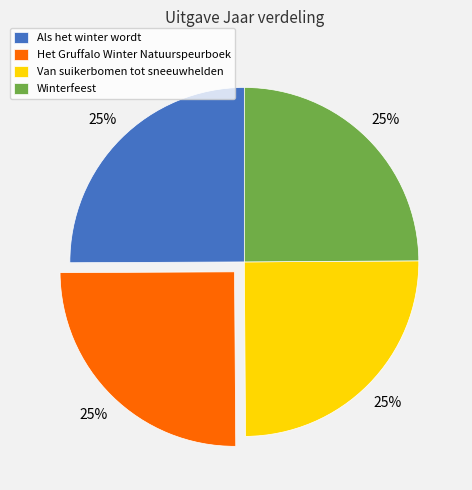

The Het Gruffalo Winter Natuurspeurboek slice represents 25% of the pie. True or false?

True